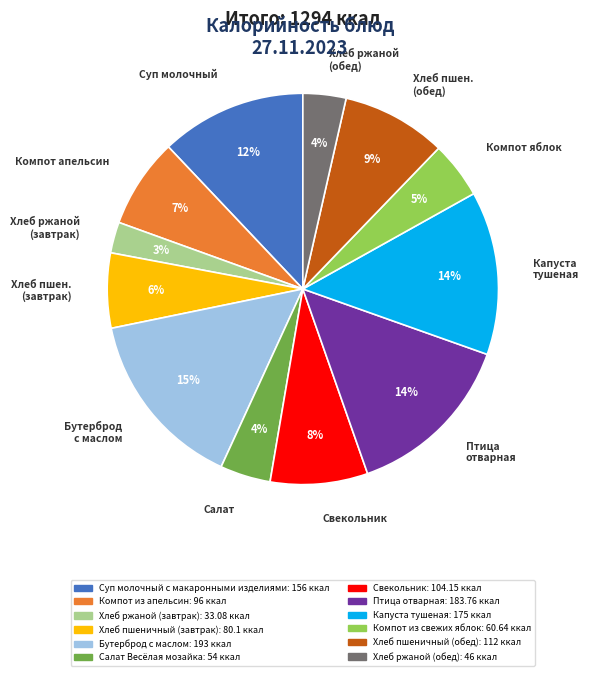

Is it true that Капуста тушеная is 14% of the pie?

True